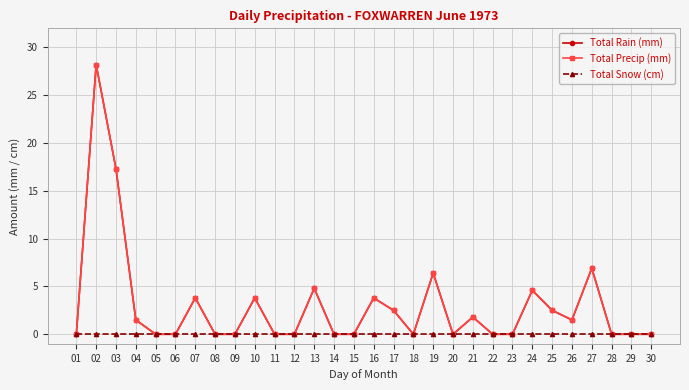

True or false: Total Rain (mm) has a value of 0.6 at 21.

False